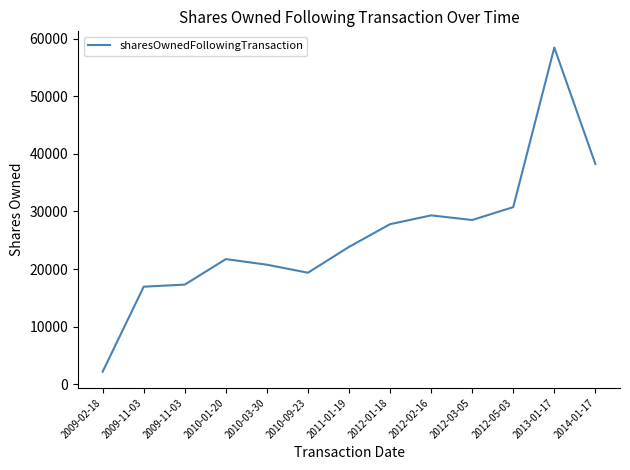

At which category does the chart reach its minimum across all series?

2009-02-18